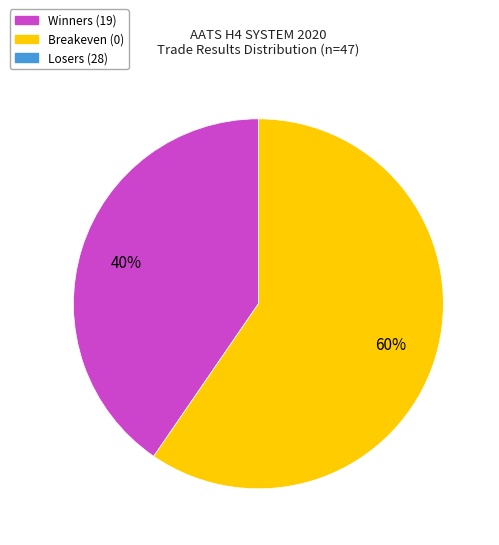

To the nearest percent, what is the average slice percentage?

50%